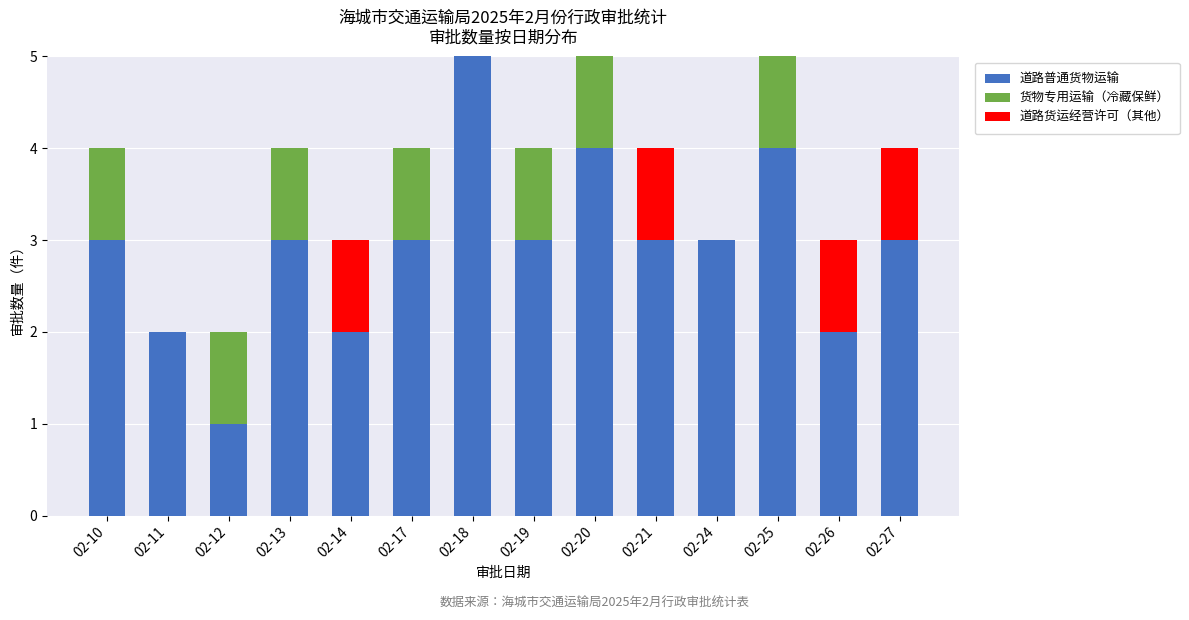

Is it true that 道路普通货物运输 equals 1 at 02-14?

False